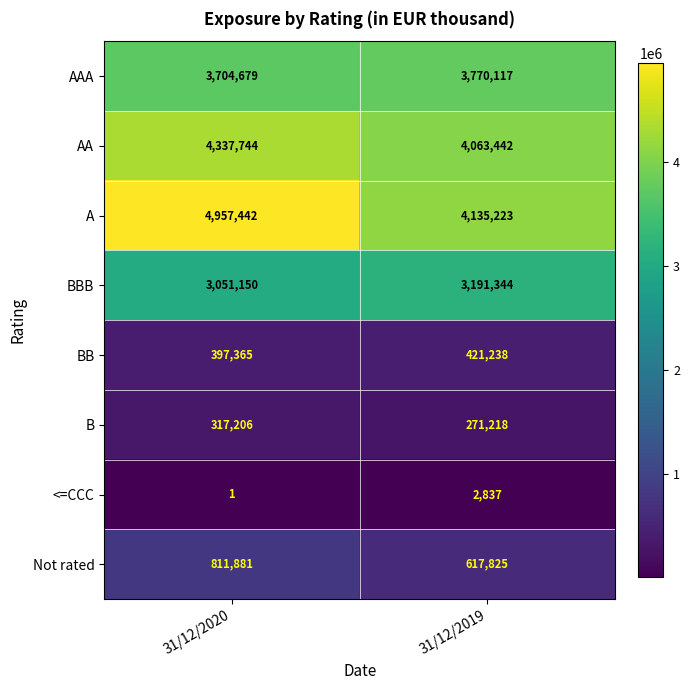

Count the number of data series in this chart.

8